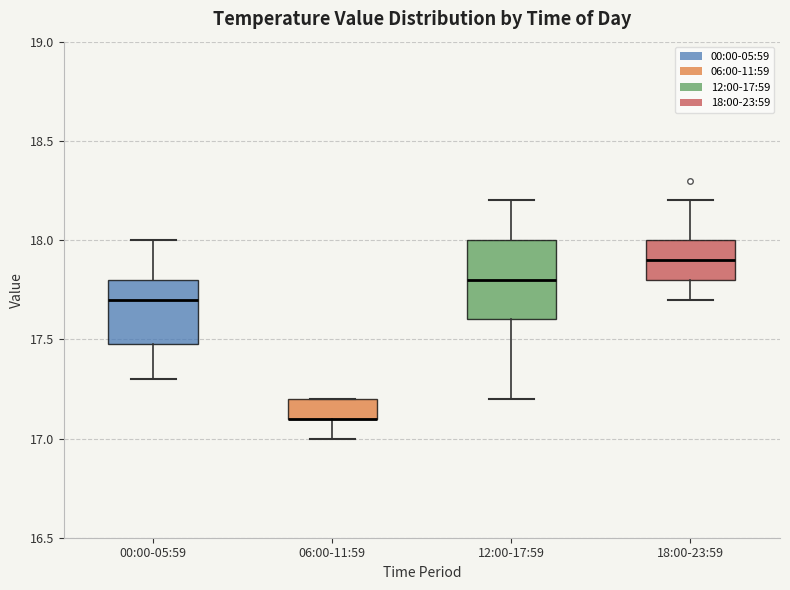

Reading left to right, transcribe this box plot: for each box, give where its median line is, the range the box spans, and where its two whiskers end, as read against the y-axis. The values are not printed on the chart, so give them approximately, as read against the axis.

00:00-05:59: median 17.7, box 17.5 to 17.8, whiskers 17.3 to 18.0
06:00-11:59: median 17.1 (drawn on the box's lower edge), box 17.1 to 17.2, whiskers 17.0 to 17.2
12:00-17:59: median 17.8, box 17.6 to 18.0, whiskers 17.2 to 18.2
18:00-23:59: median 17.9, box 17.8 to 18.0, whiskers 17.7 to 18.2